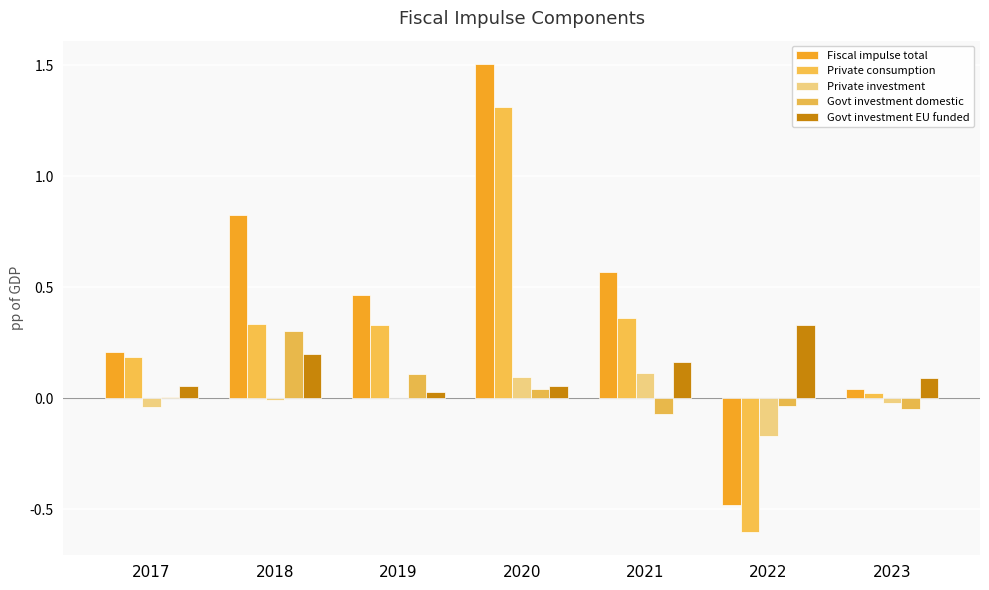

How many groups of bars are there?

7